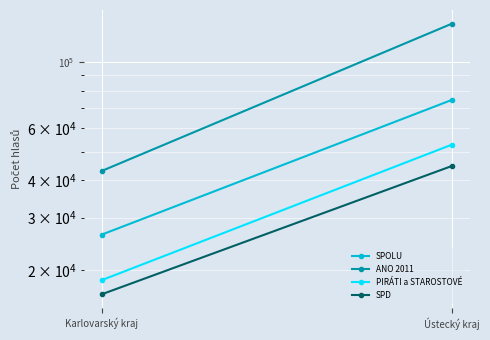

What is the lowest value of the ANO 2011 series?

43081